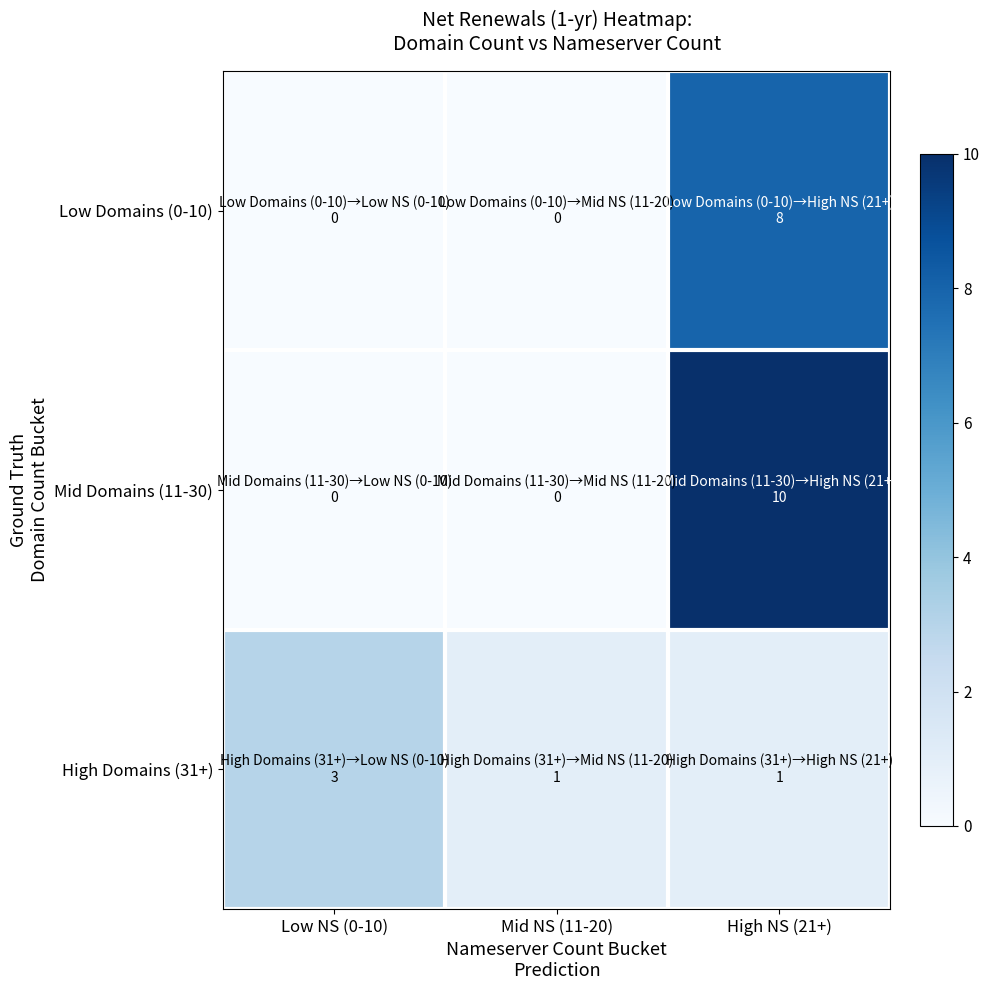

Which series changed the most between Low NS (0-10) and High NS (21+)?

Mid Domains (11-30)